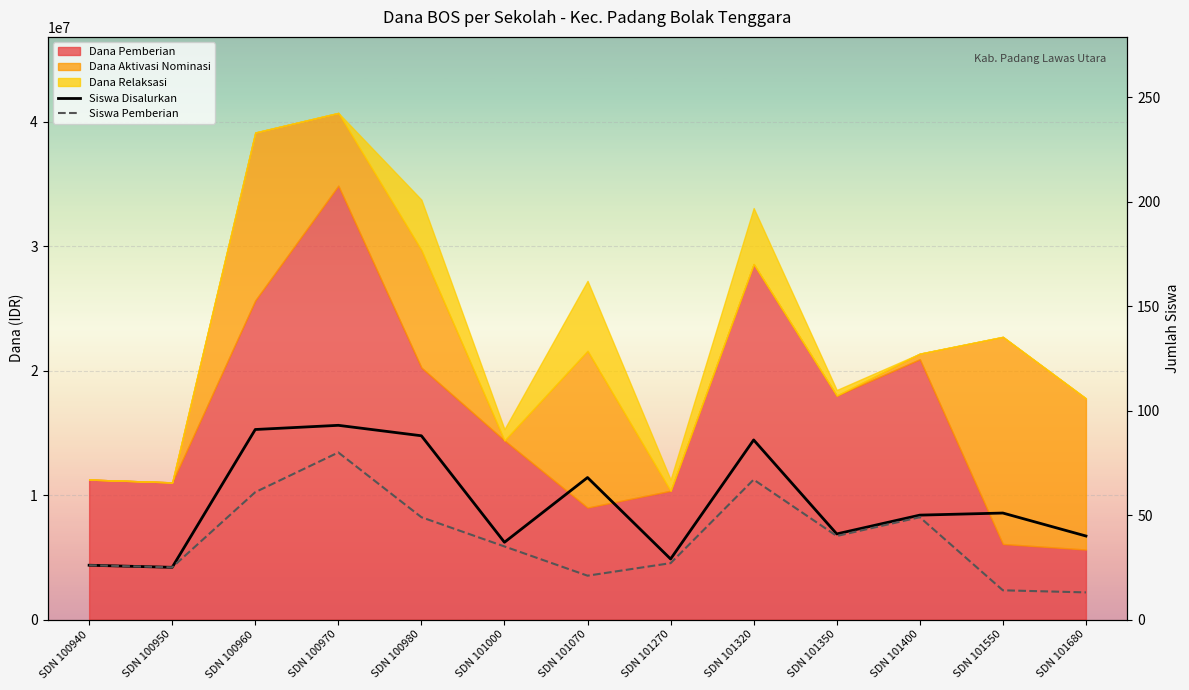

At which label does Siswa Disalurkan first exceed 50?

SDN 100960